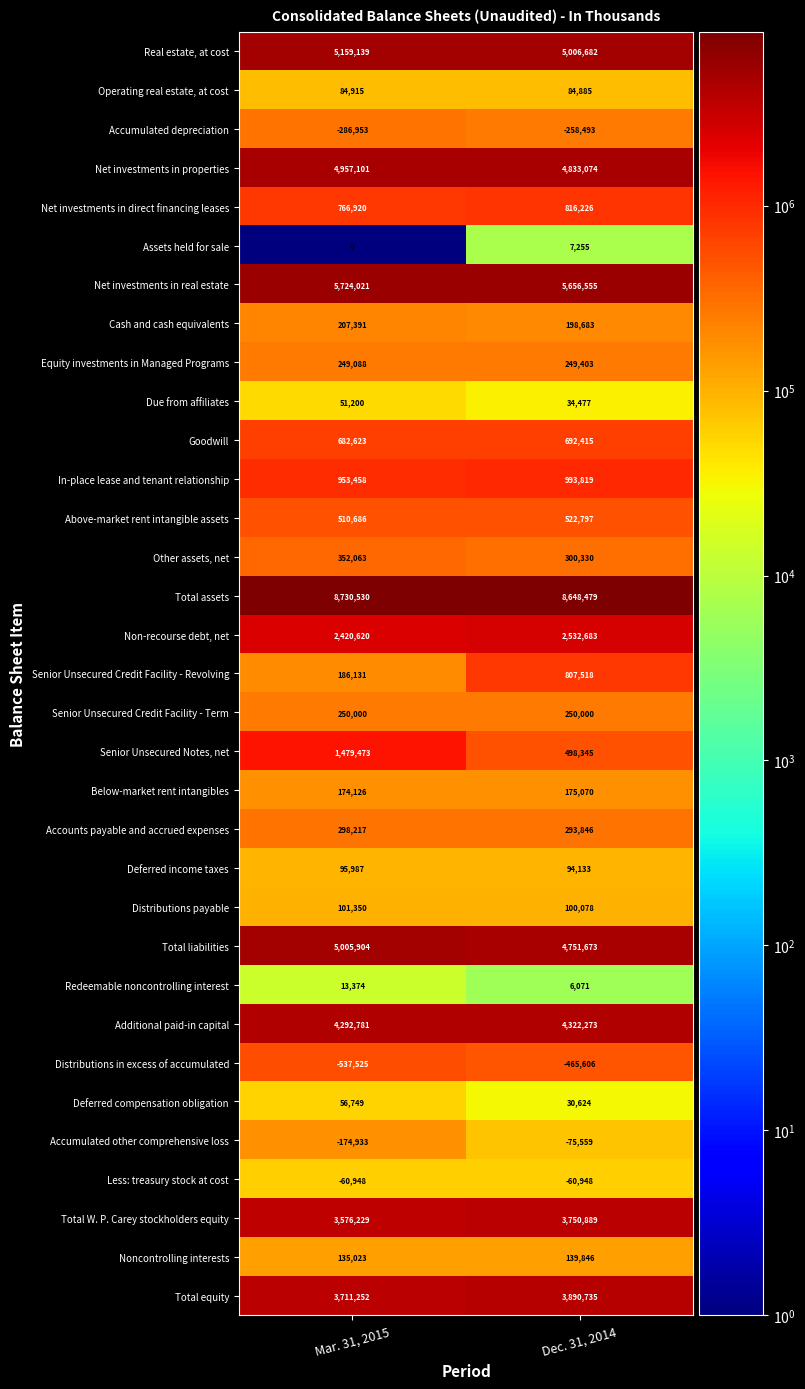

What is the difference between the maximum and minimum values in the Net investments in direct financing leases series?

49306